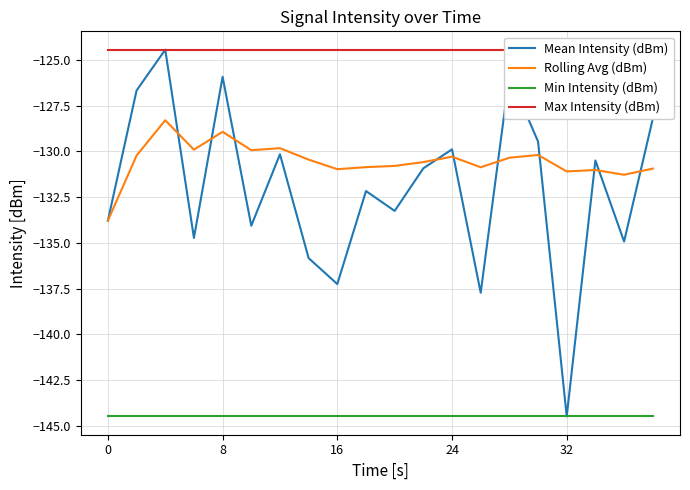

Is it true that Min Intensity (dBm) equals -192.1 at 24?

False